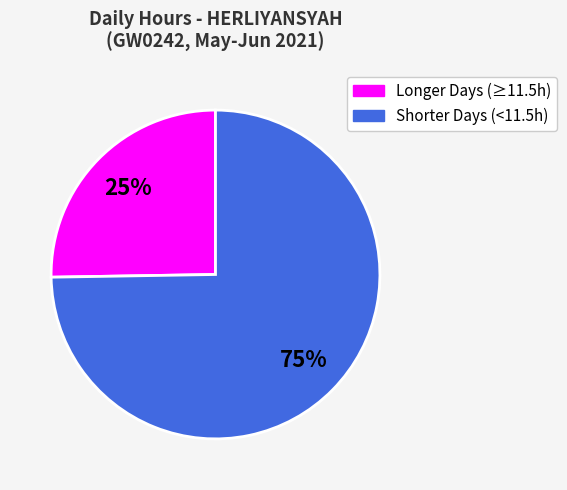

Is there a majority slice in this chart?

Yes